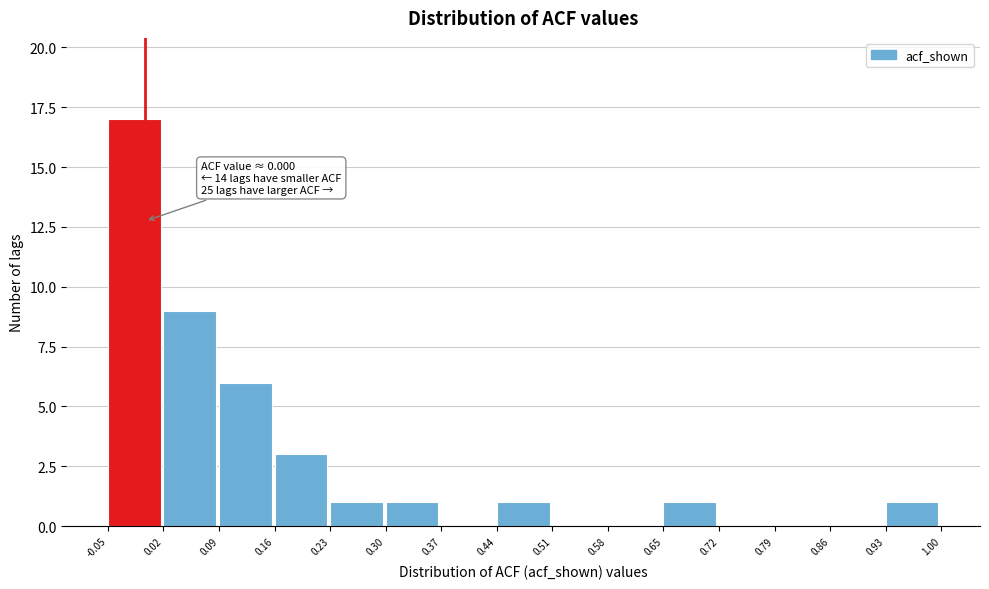

Over which range of the x-axis is the bar tallest?

-0.05 to 0.02